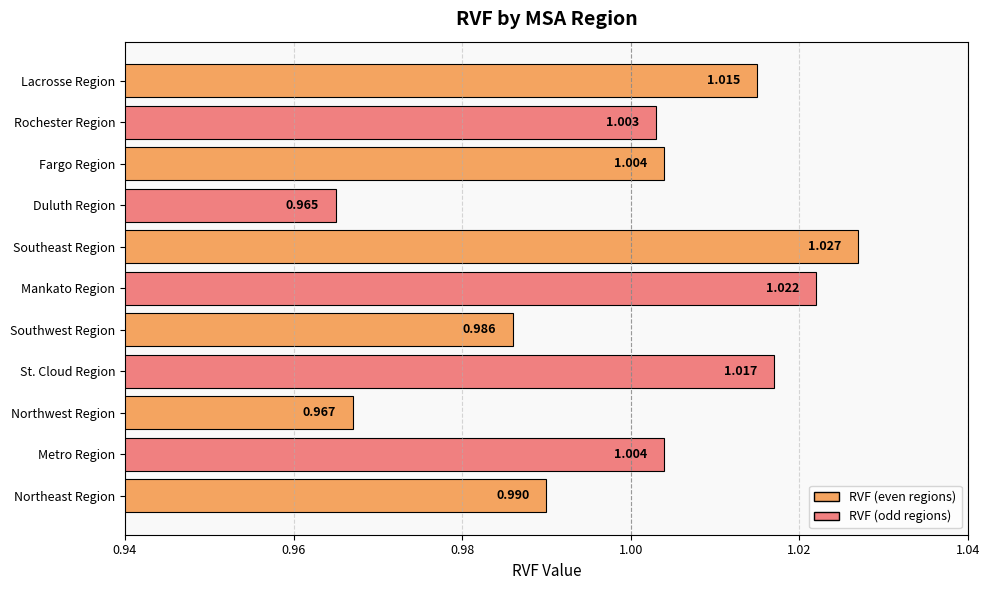

At which label is the value closest to 0?

Duluth Region